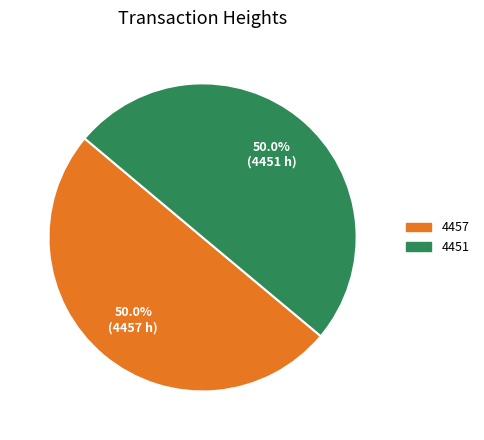

What is the ratio of the value at 4451 to the value at 4457?

1.0